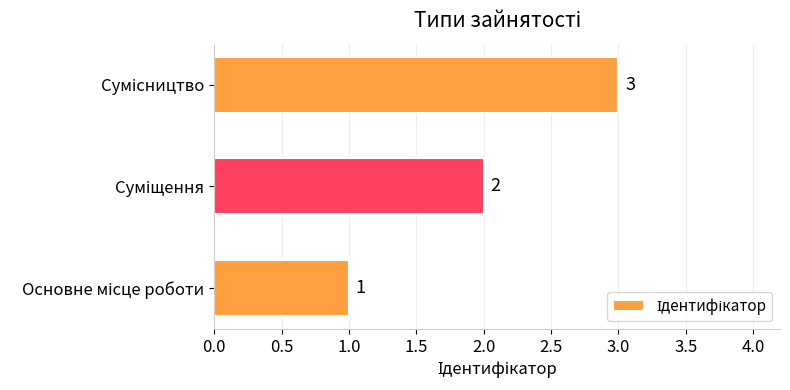

How many values are between 1 and 3?

3